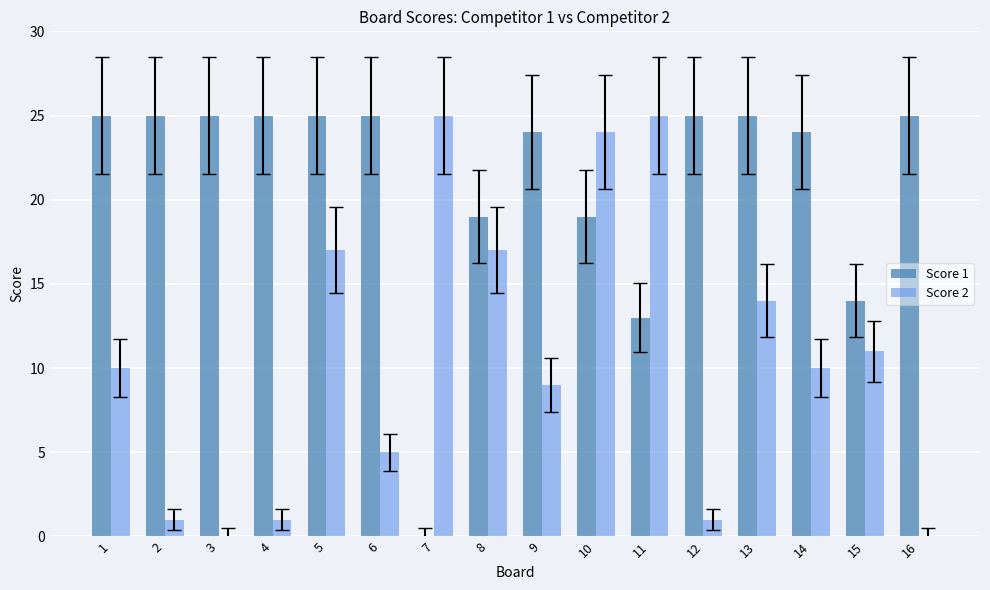

What is the spread (max minus min) of values at 14?

14